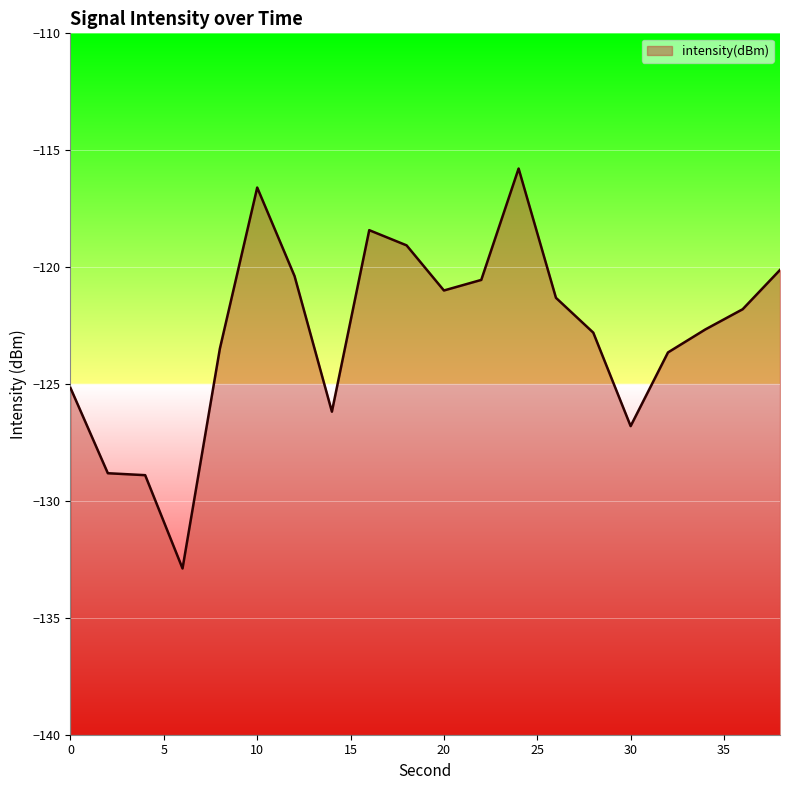

What is the sum of the values at 4 and 22?

-249.4